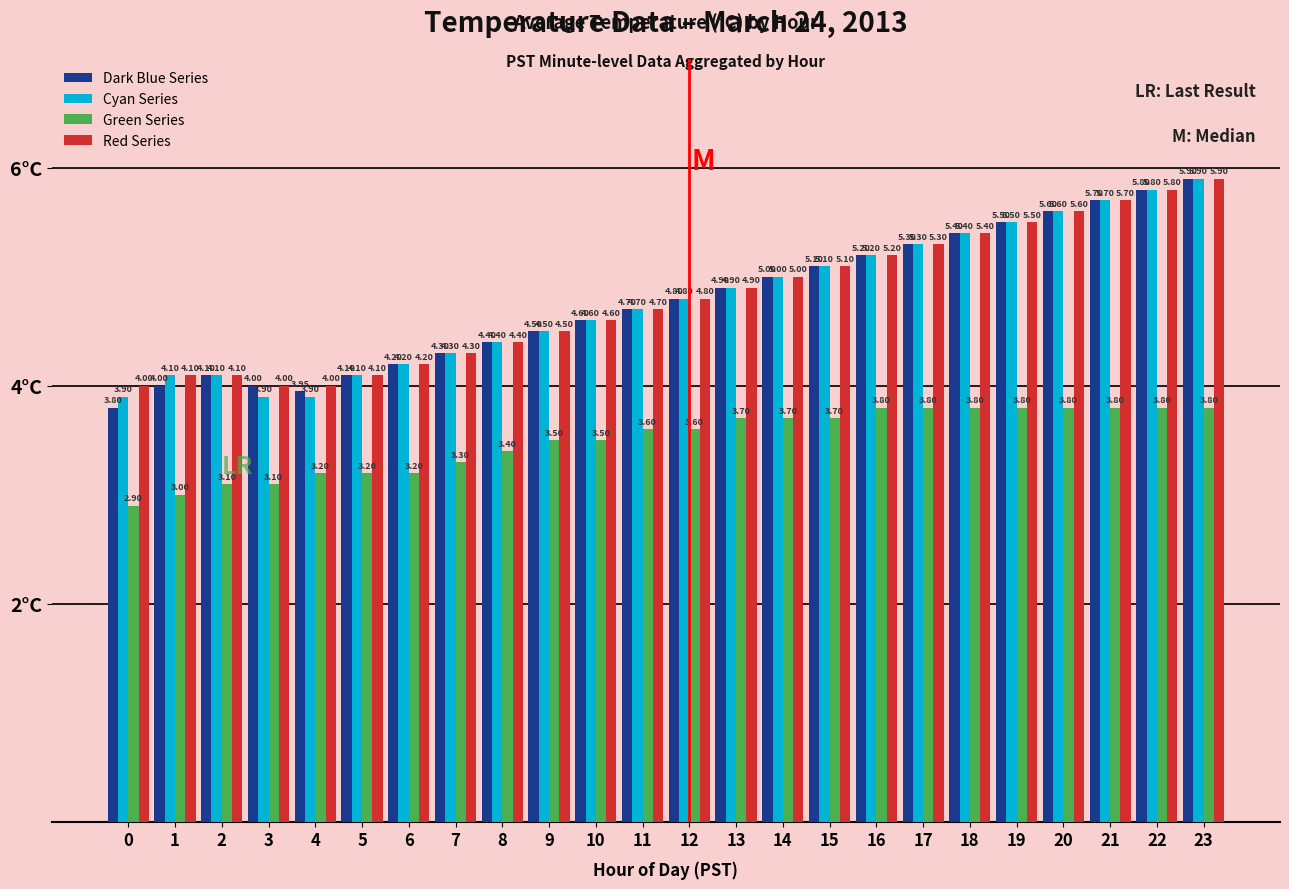

Reading right to left, extract all data points from this chart.

Dark Blue Series: 23=5.9	22=5.8	21=5.7	20=5.6	19=5.5	18=5.4	17=5.3	16=5.2	15=5.1	14=5.0	13=4.9	12=4.8	11=4.7	10=4.6	9=4.5	8=4.4	7=4.3	6=4.2	5=4.1	4=4.0	3=4.0	2=4.1	1=4.0	0=3.8
Cyan Series: 23=5.9	22=5.8	21=5.7	20=5.6	19=5.5	18=5.4	17=5.3	16=5.2	15=5.1	14=5.0	13=4.9	12=4.8	11=4.7	10=4.6	9=4.5	8=4.4	7=4.3	6=4.2	5=4.1	4=3.9	3=3.9	2=4.1	1=4.1	0=3.9
Green Series: 23=3.8	22=3.8	21=3.8	20=3.8	19=3.8	18=3.8	17=3.8	16=3.8	15=3.7	14=3.7	13=3.7	12=3.6	11=3.6	10=3.5	9=3.5	8=3.4	7=3.3	6=3.2	5=3.2	4=3.2	3=3.1	2=3.1	1=3.0	0=2.9
Red Series: 23=5.9	22=5.8	21=5.7	20=5.6	19=5.5	18=5.4	17=5.3	16=5.2	15=5.1	14=5.0	13=4.9	12=4.8	11=4.7	10=4.6	9=4.5	8=4.4	7=4.3	6=4.2	5=4.1	4=4.0	3=4.0	2=4.1	1=4.1	0=4.0